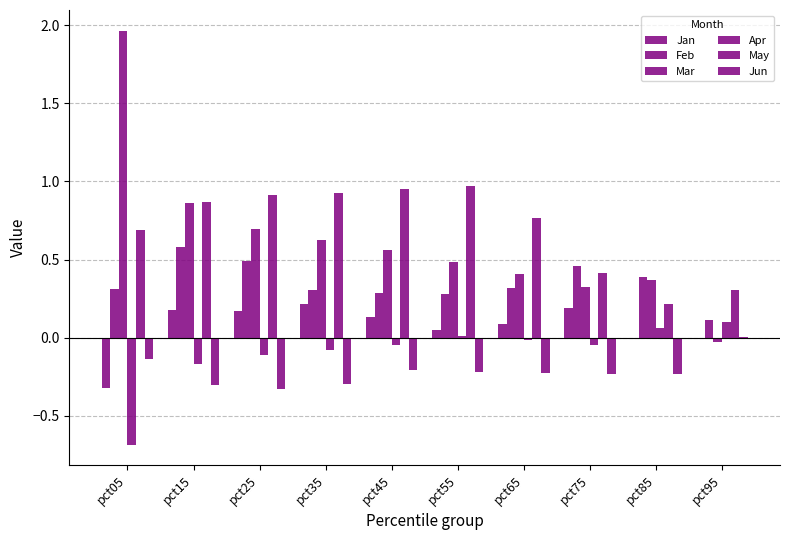

What is the value of the Mar bar at the 6th from the left?

0.5